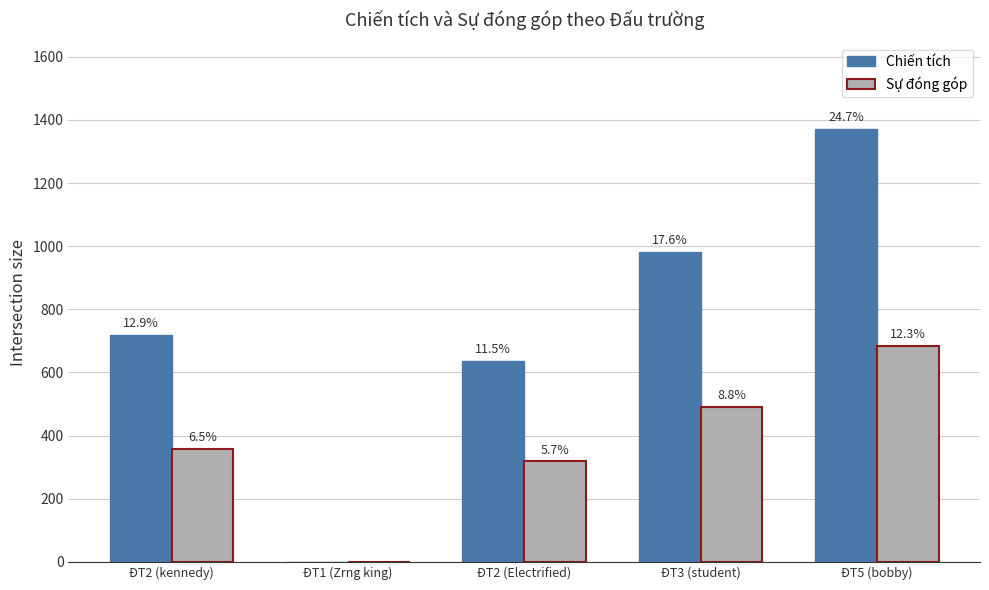

Which series has the widest spread of values?

Chiến tích